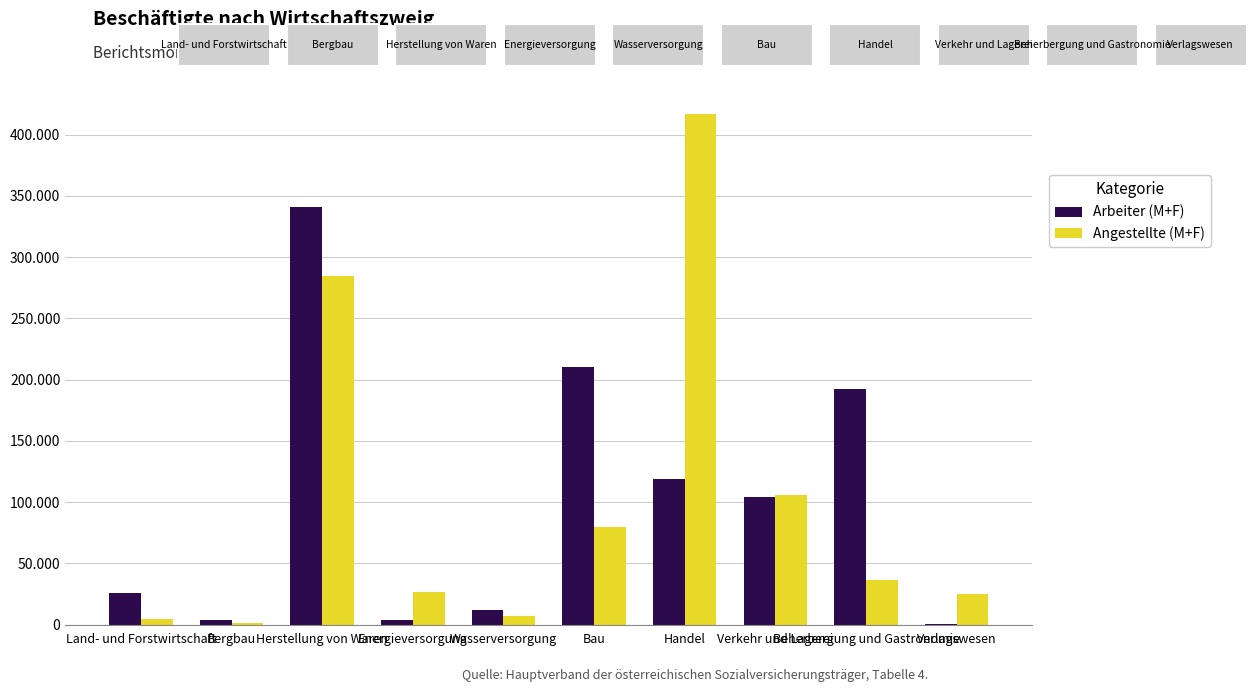

Rank the categories by Arbeiter (M+F) value from lowest to highest.

Verlagswesen, Bergbau, Energieversorgung, Wasserversorgung, Land- und Forstwirtschaft, Verkehr und Lagerei, Handel, Beherbergung und Gastronomie, Bau, Herstellung von Waren